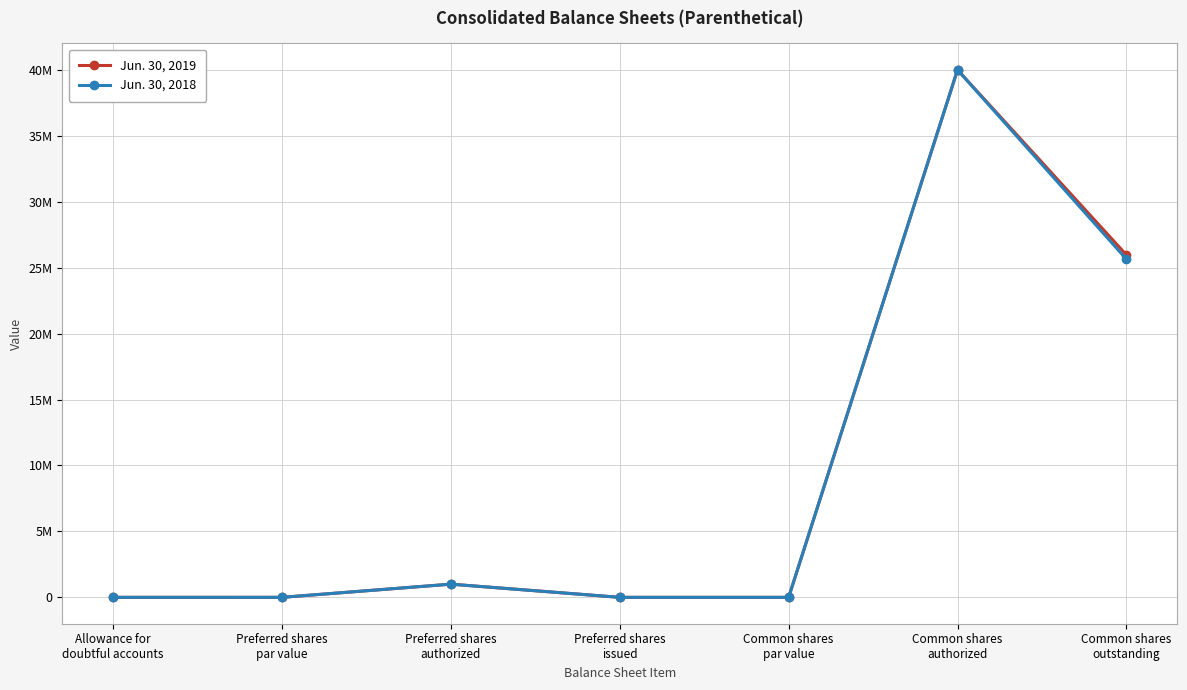

At which category does Jun. 30, 2018 reach its first local peak?

Preferred shares
authorized